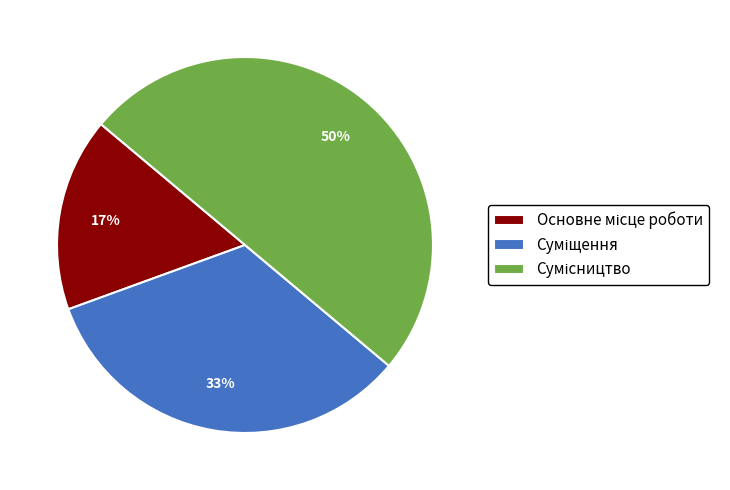

To the nearest percent, what is the difference between the largest and smallest slice percentages?

33%